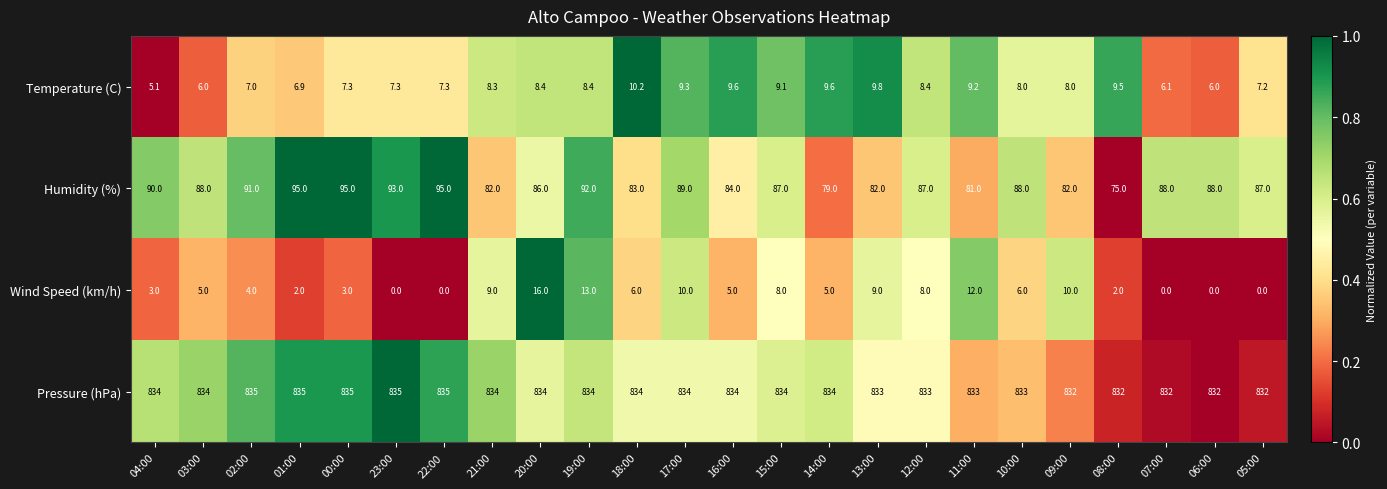

Is it true that Temperature (C) equals 10.7 at 06:00?

False